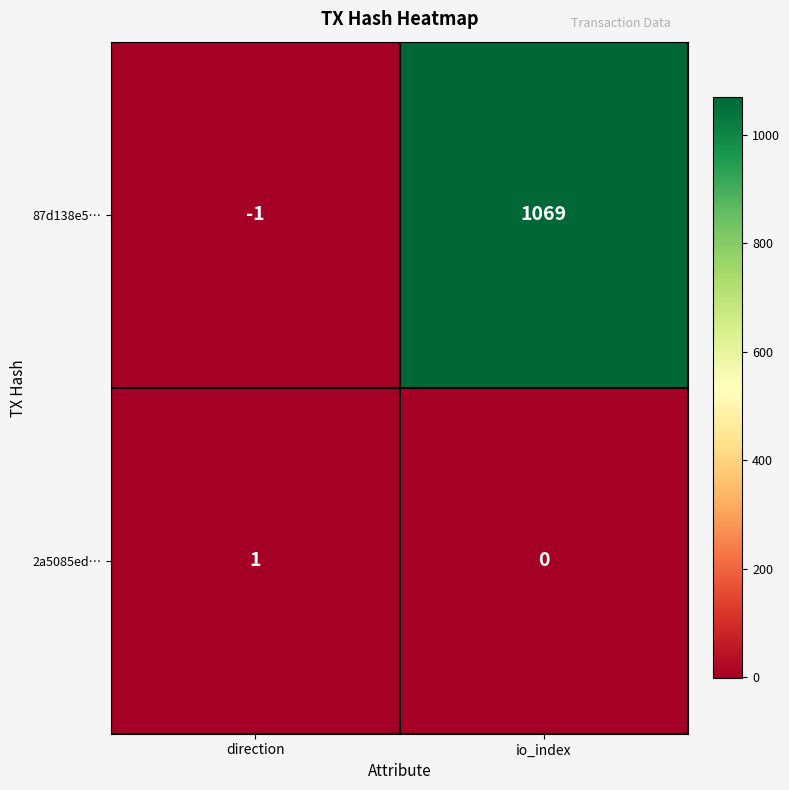

List the series in order of their overall mean, highest first.

87d138e5…, 2a5085ed…